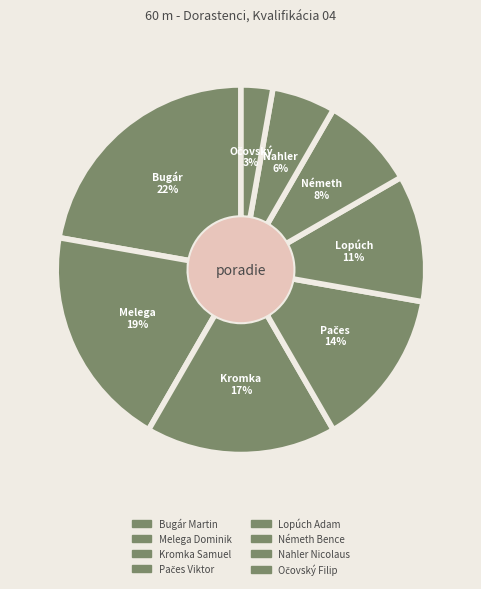

To the nearest percent, what percentage of the pie is Melega Dominik?

19%